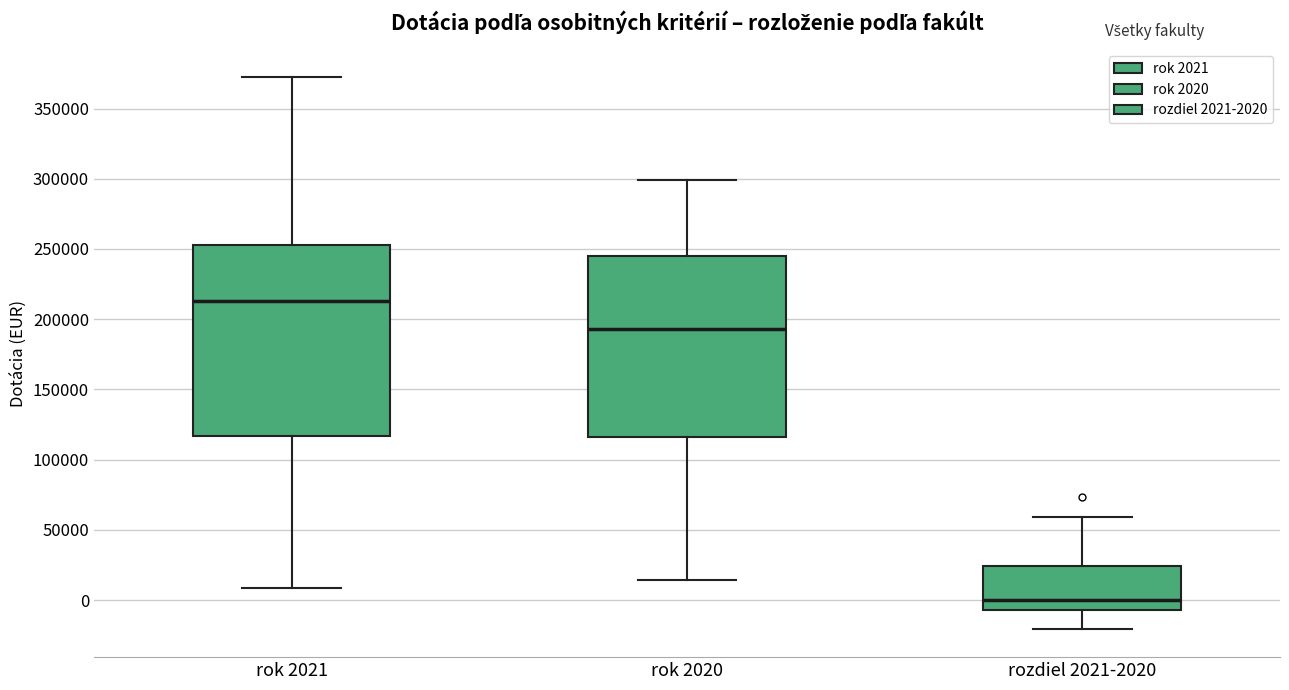

Reading left to right, read every box against the y-axis: the position of its median line, the range the box covers, and the ends of its whiskers. The values are not printed on the chart, so give them approximately, as read against the axis.

rok 2021: median 215000, box 115000 to 255000, whiskers 10000 to 375000
rok 2020: median 195000, box 115000 to 245000, whiskers 15000 to 300000
rozdiel 2021-2020: median 0, box -5000 to 25000, whiskers -20000 to 60000